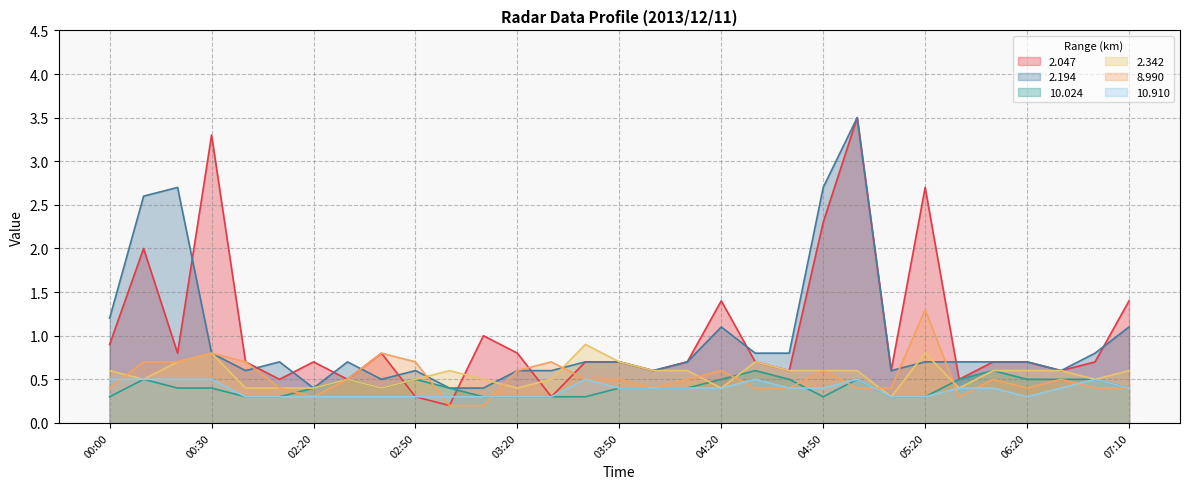

Where is the first local minimum for 2.194?

00:40